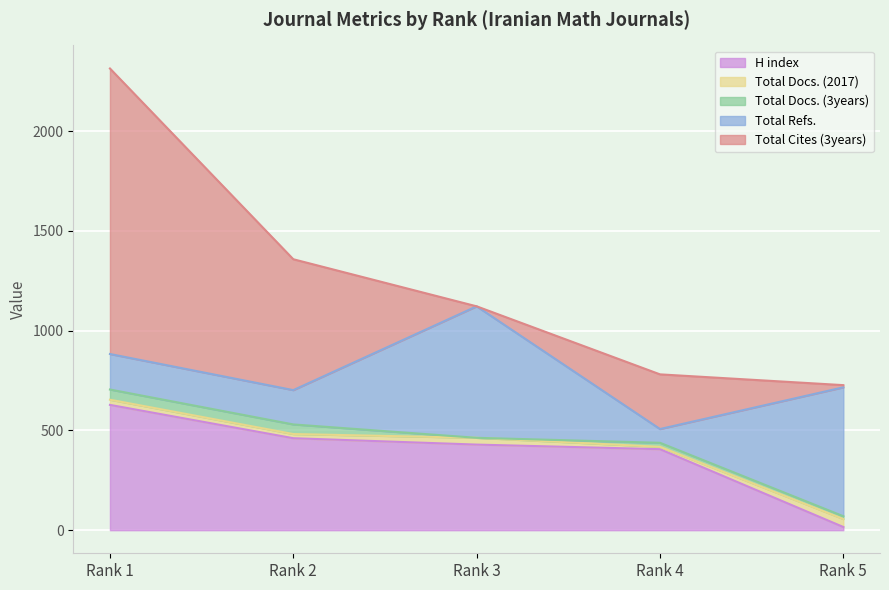

Is the value of Total Docs. (2017) at Rank 5 greater than the value of Total Docs. (3years) at Rank 3?

Yes